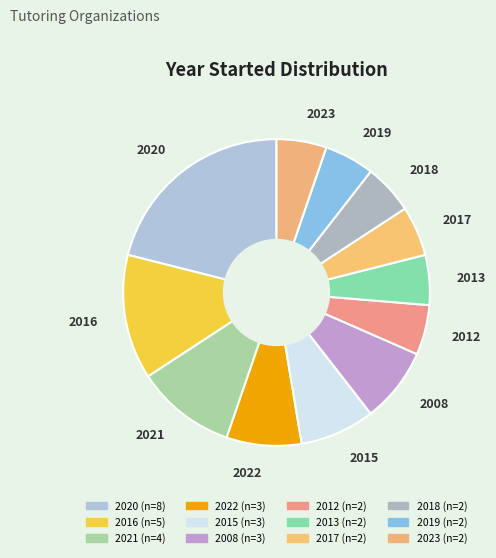

Which slice is the largest?

2020